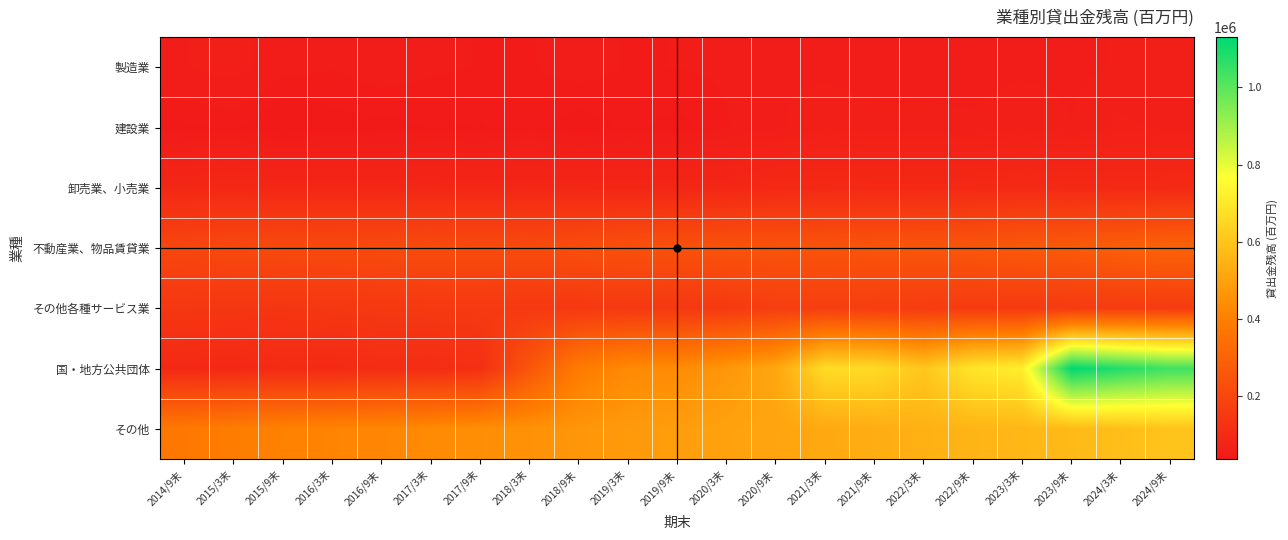

List the series in order of their peak value, lowest first.

製造業, 建設業, 卸売業、小売業, その他各種サービス業, 不動産業、物品賃貸業, その他, 国・地方公共団体